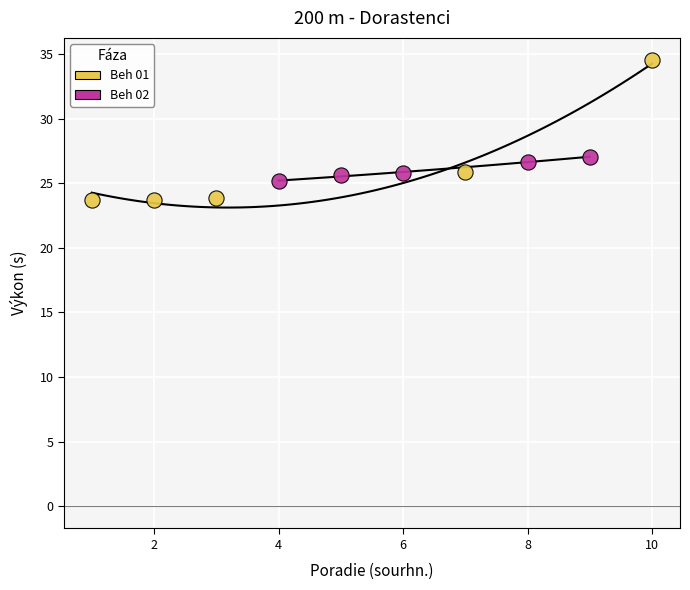

Which series reaches the minimum Y coordinate?

Beh 01